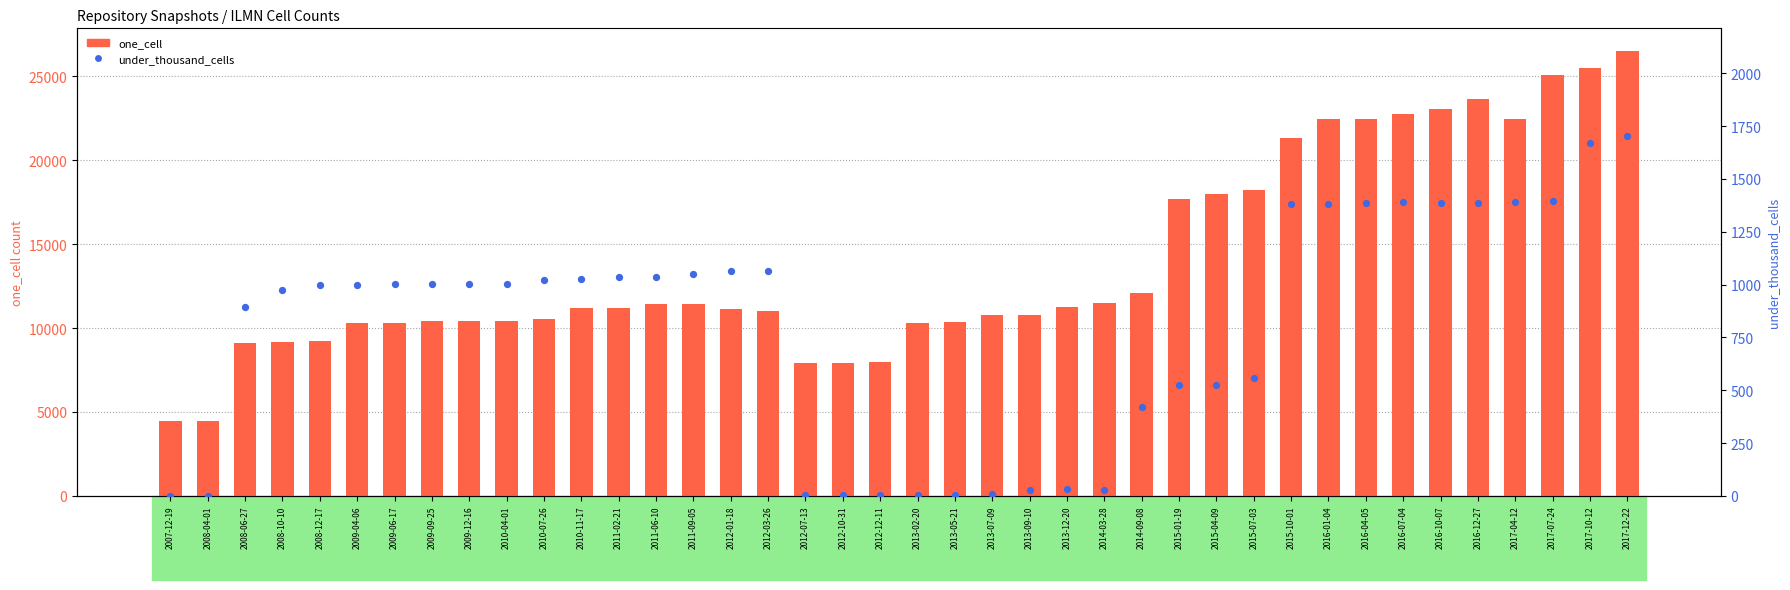

Is the value of one_cell at 2013-02-20 greater than the value of under_thousand_cells at 2009-06-17?

Yes